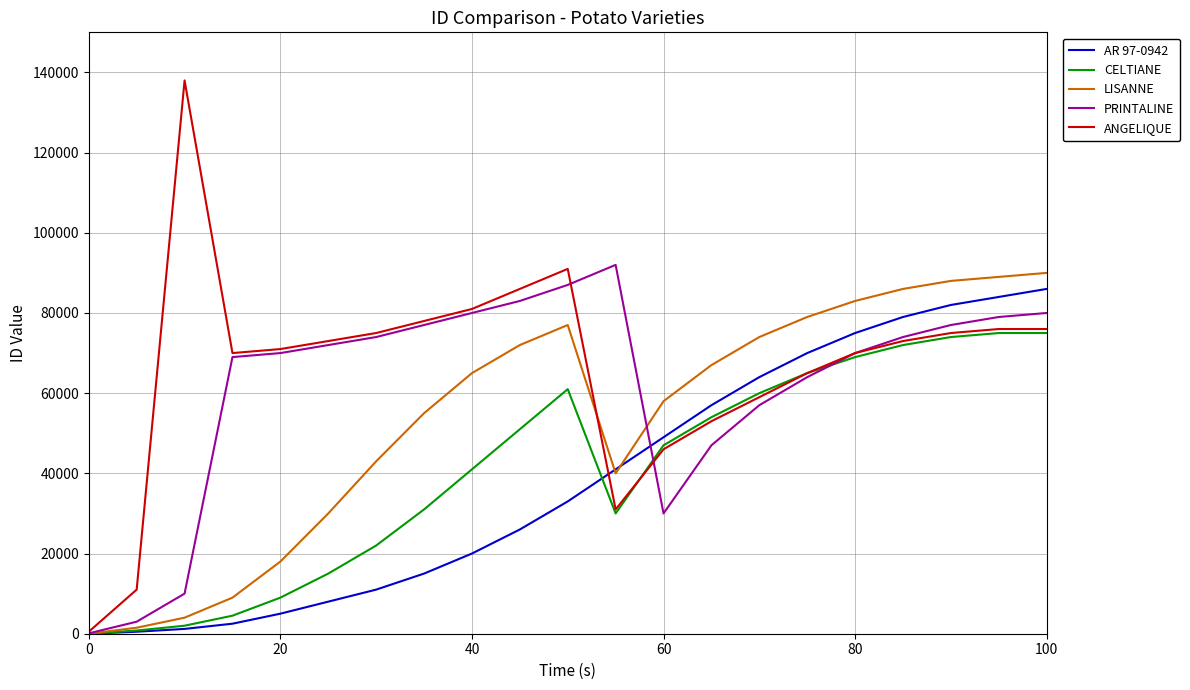

Count the number of categories in the chart.

21